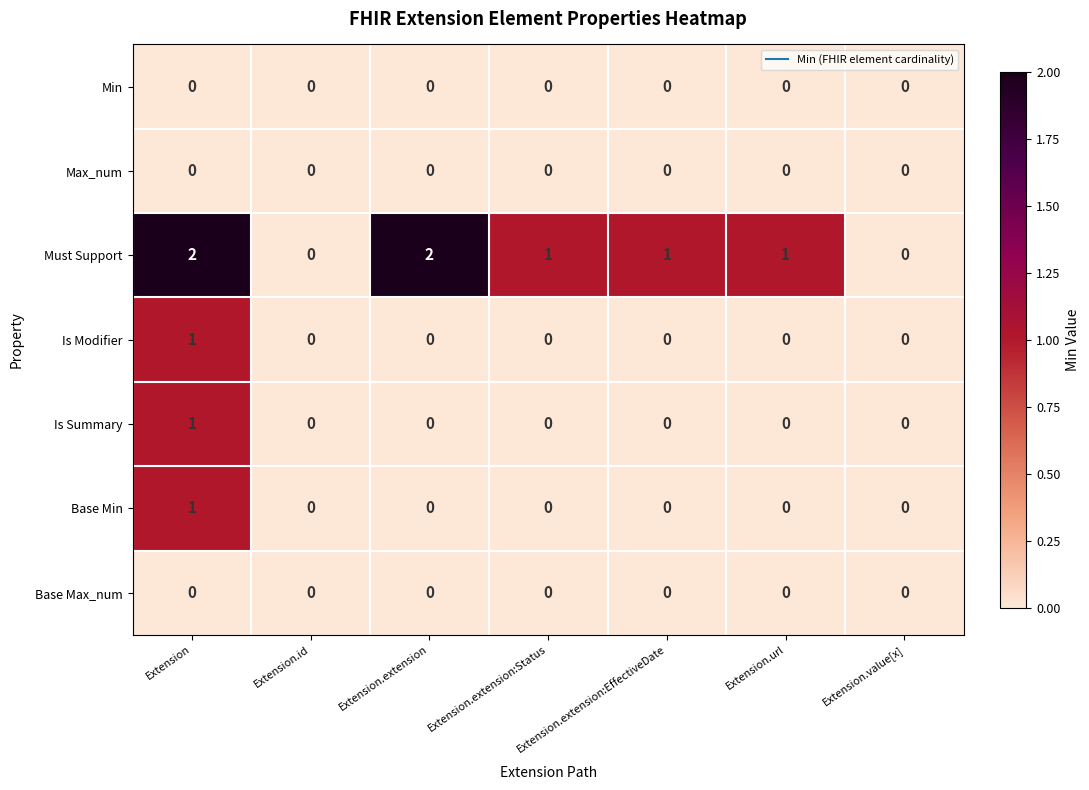

Count the Is Summary values in the range 0 to 1.

7